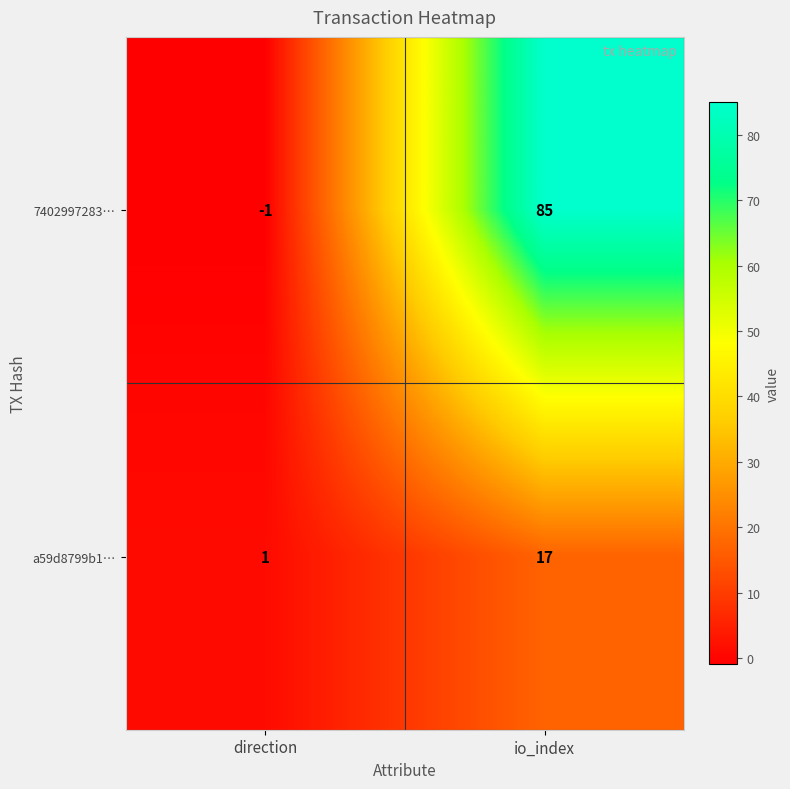

Is the value of a59d8799b1… at io_index greater than the value of 7402997283… at direction?

Yes